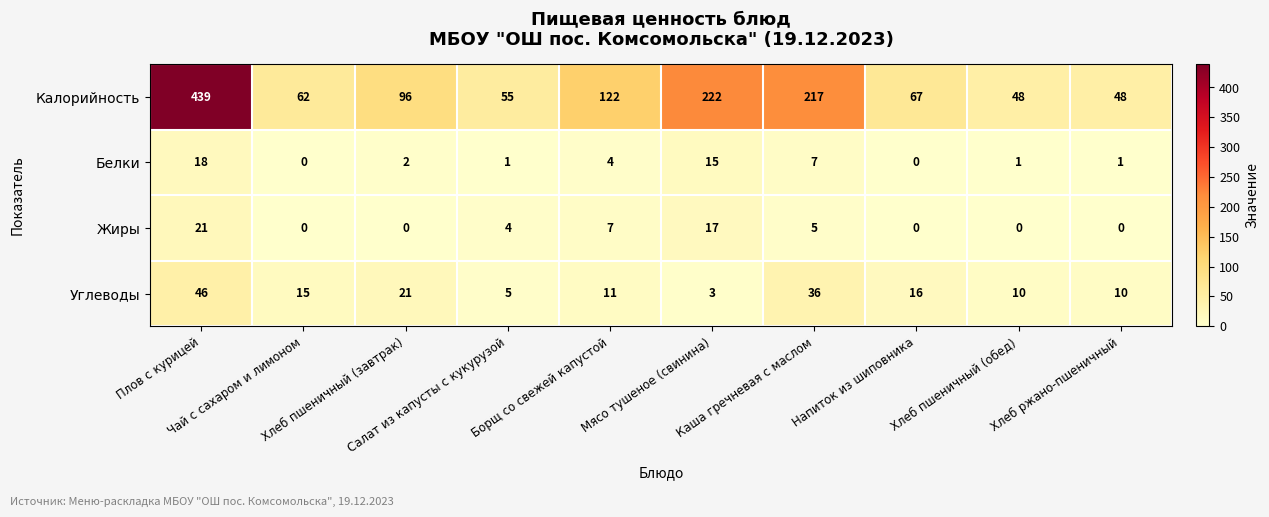

List the series in order of their peak value, highest first.

Калорийность, Углеводы, Жиры, Белки